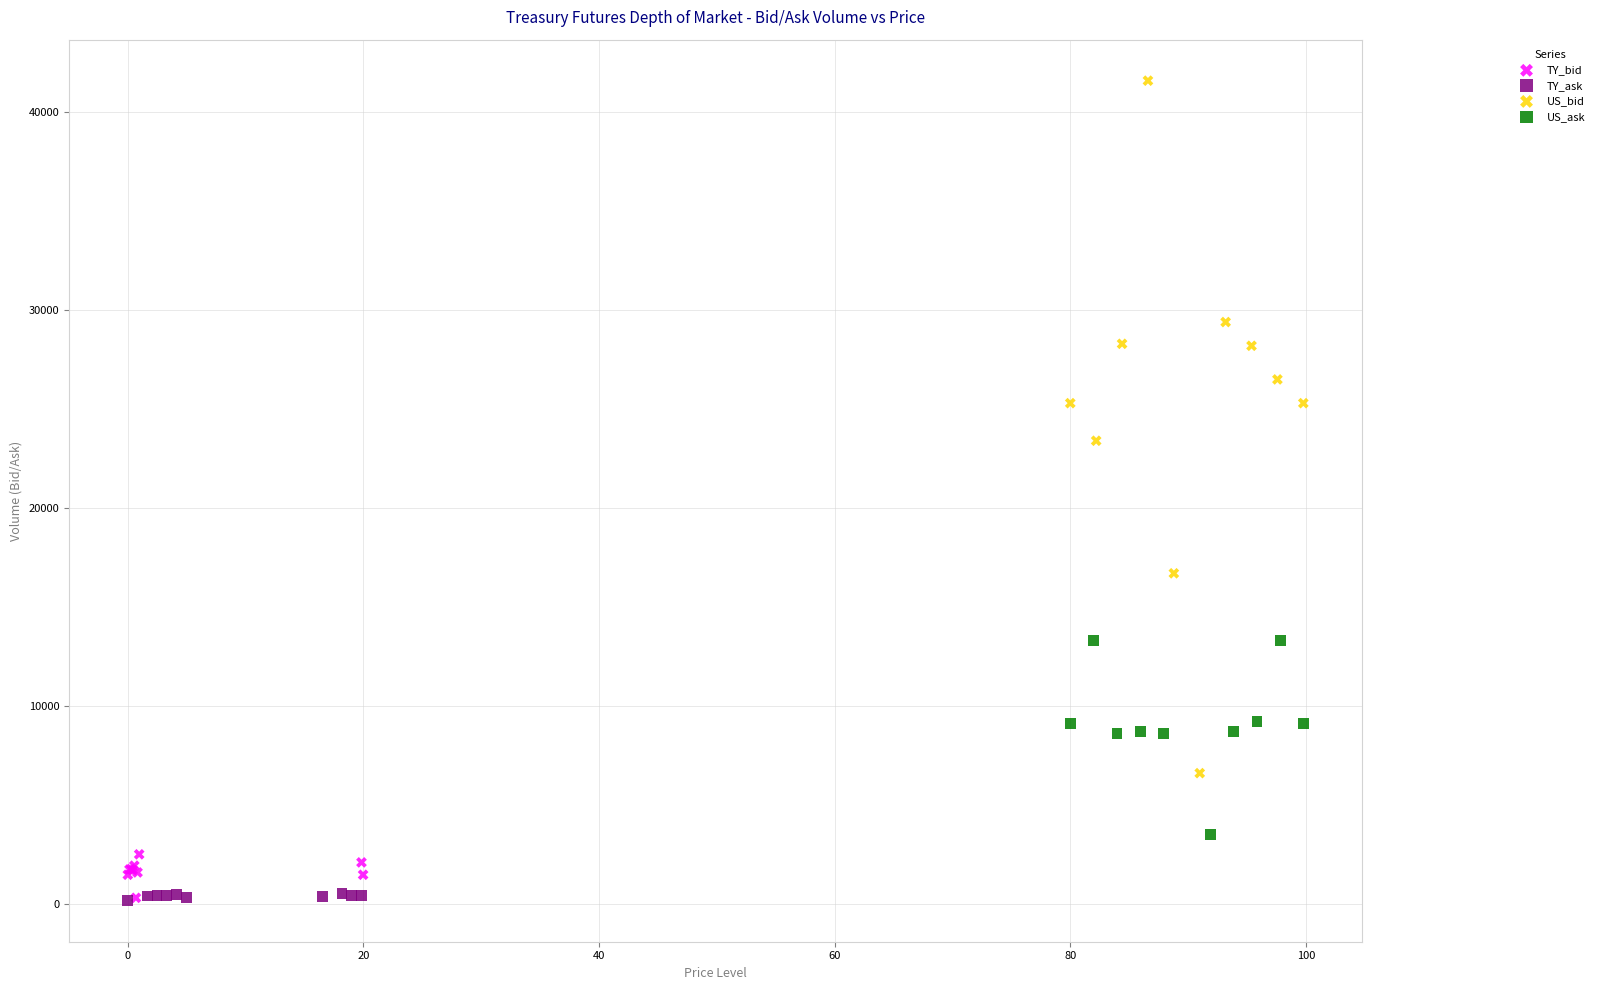

Which series has the widest spread of Y values?

US_bid